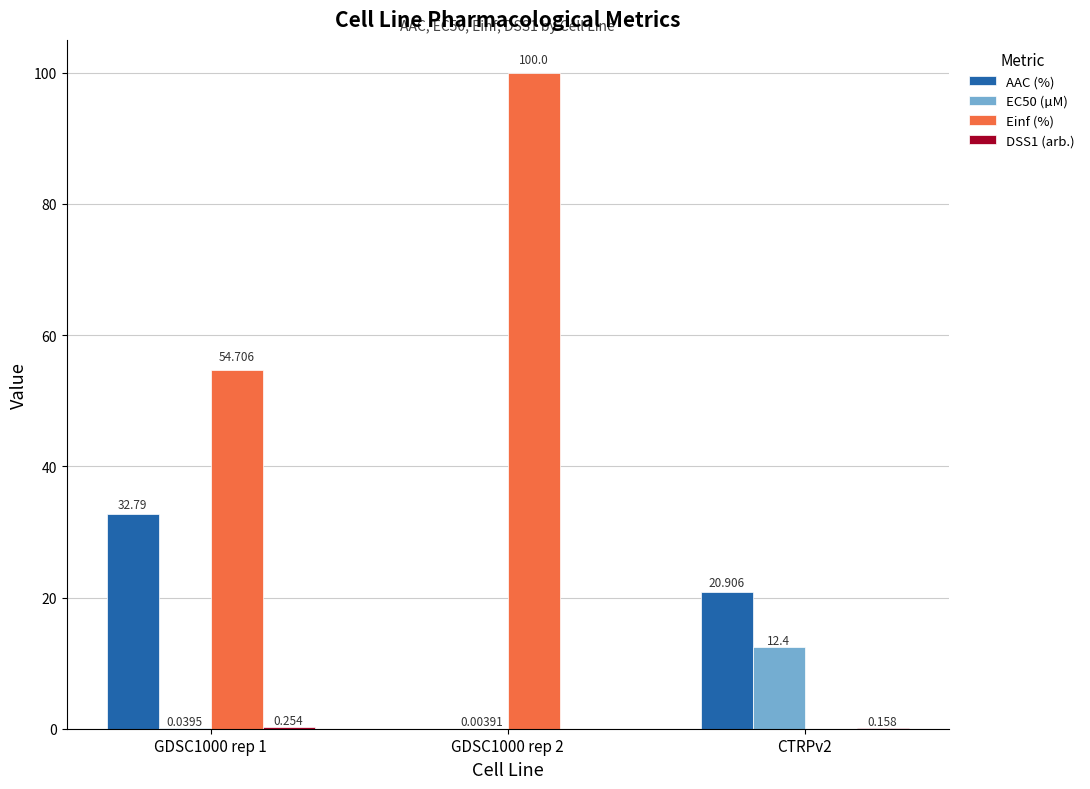

How many values in AAC (%) are above zero?

2